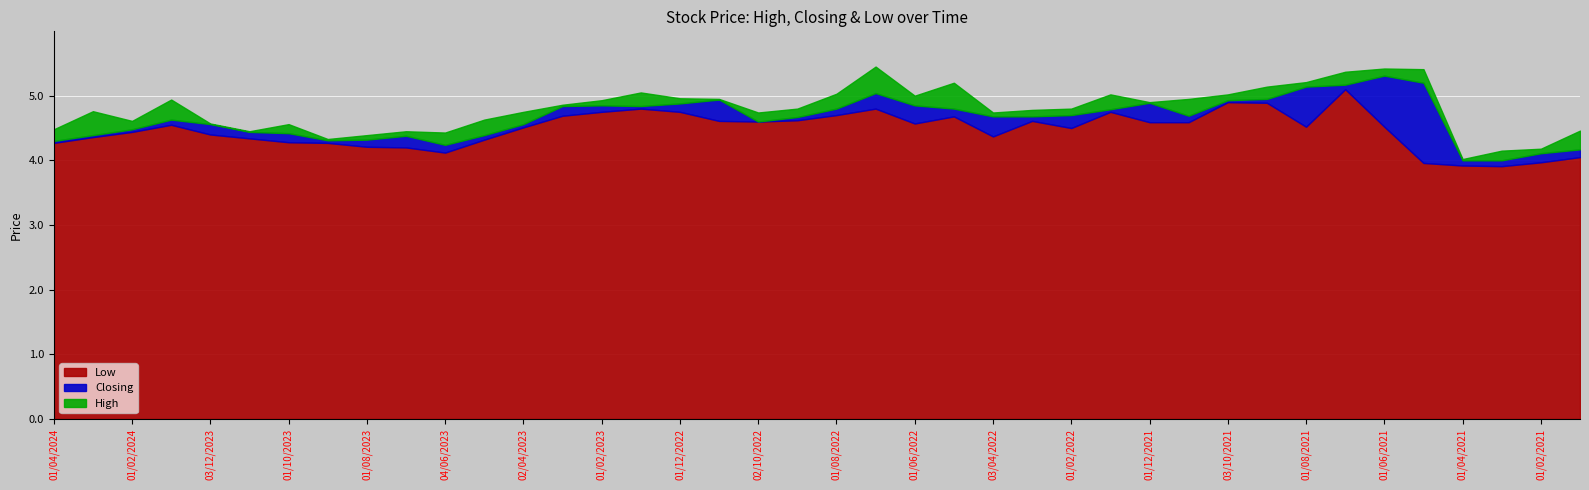

What is the difference between the second highest and minimum values in the Closing series?

1.2